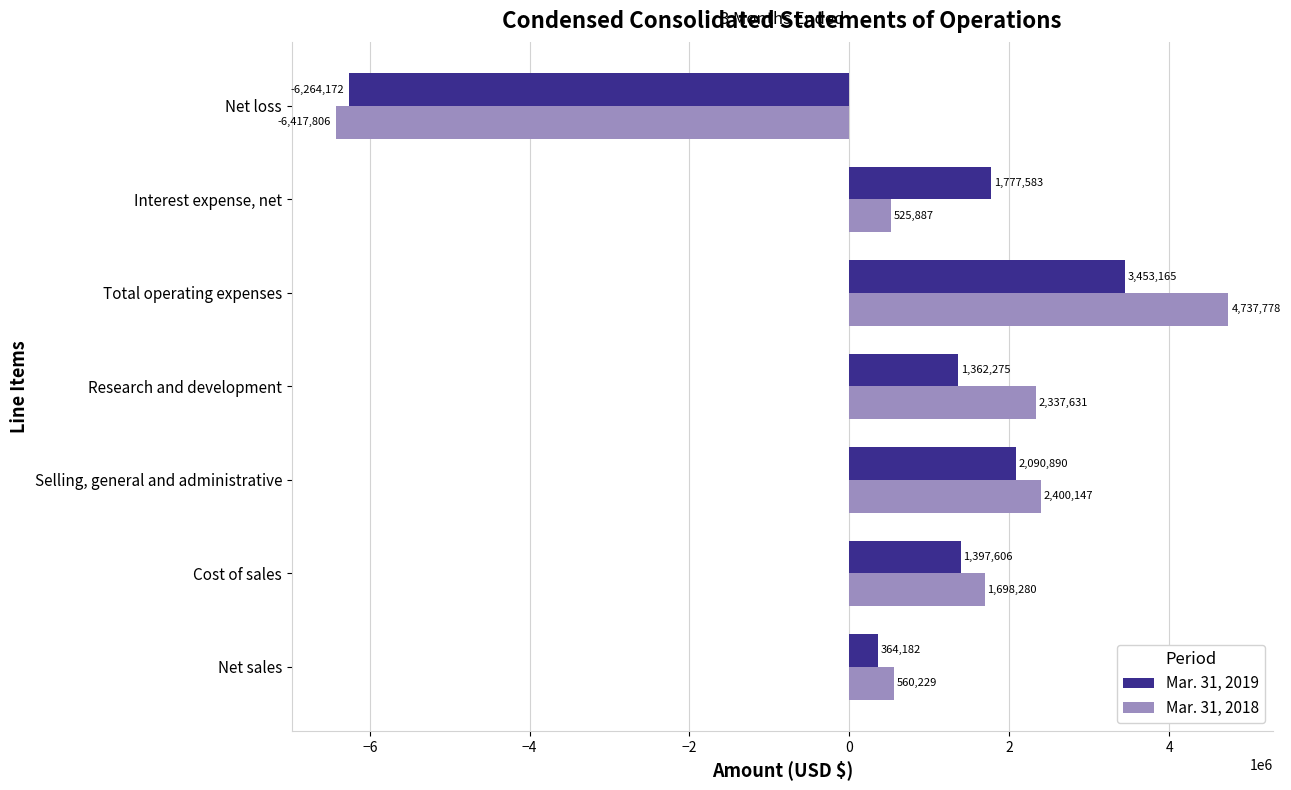

At how many categories does at least one series exceed 91976?

6